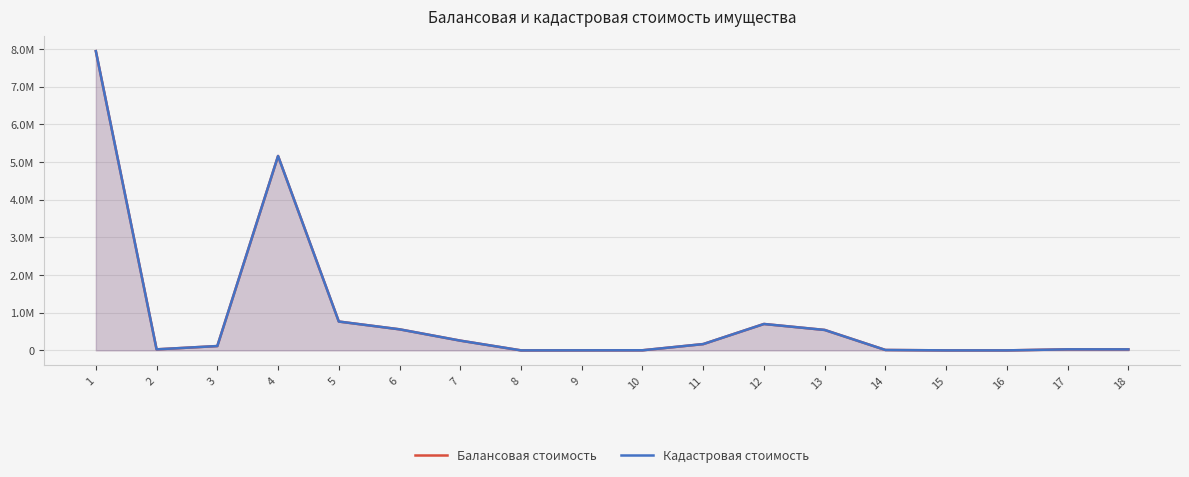

What is the lowest value of the Кадастровая стоимость series?

1.0